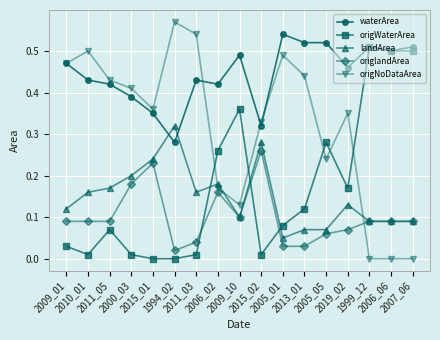

Where is the first local minimum for origNoDataArea?

2015_01